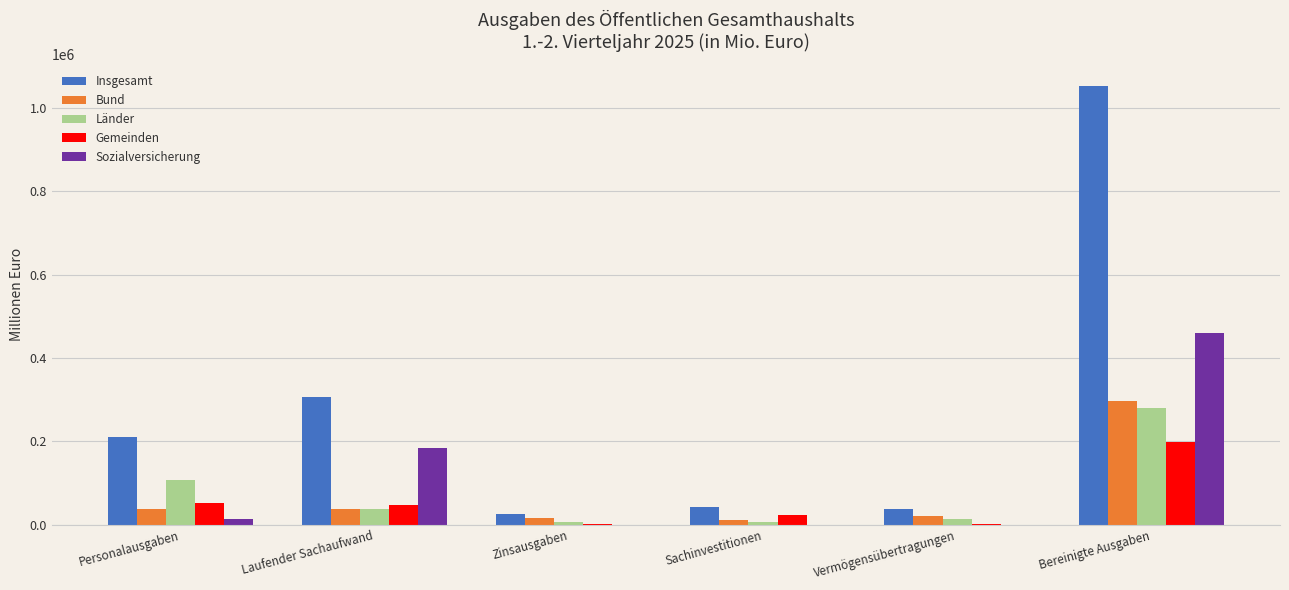

Are the bars horizontal?

No